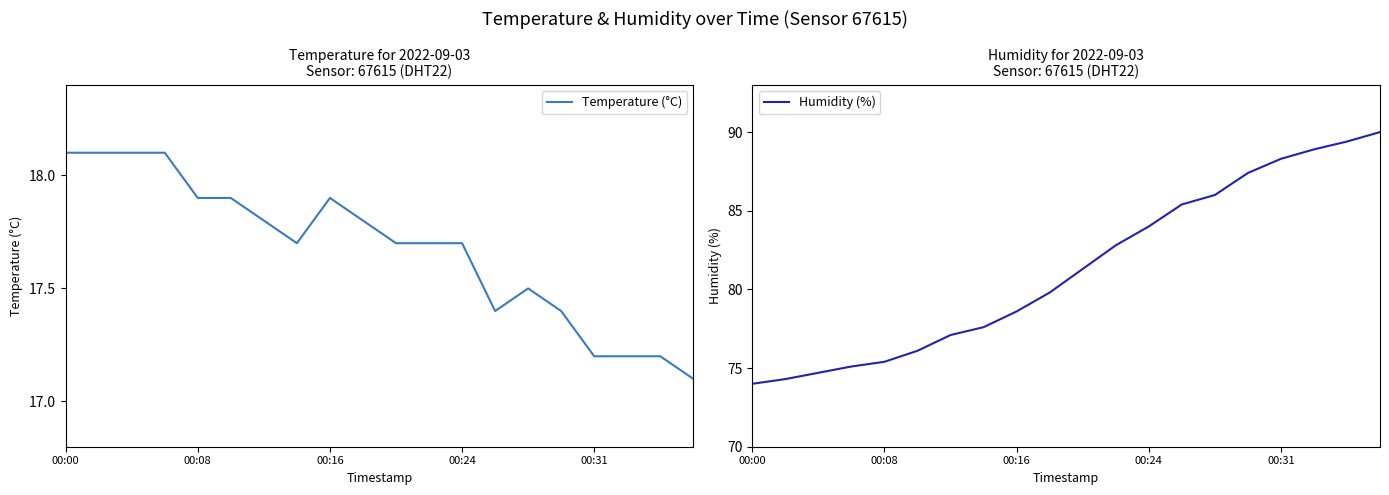

Reading left to right, list all the values displayed in this chart.

Temperature (°C): 18.1	18.1	18.1	18.1	17.9	17.9	17.8	17.7	17.9	17.8	17.7	17.7	17.7	17.4	17.5	17.4	17.2	17.2	17.2	17.1
Humidity (%): 74.0	74.3	74.7	75.1	75.4	76.1	77.1	77.6	78.6	79.8	81.3	82.8	84.0	85.4	86.0	87.4	88.3	88.9	89.4	90.0